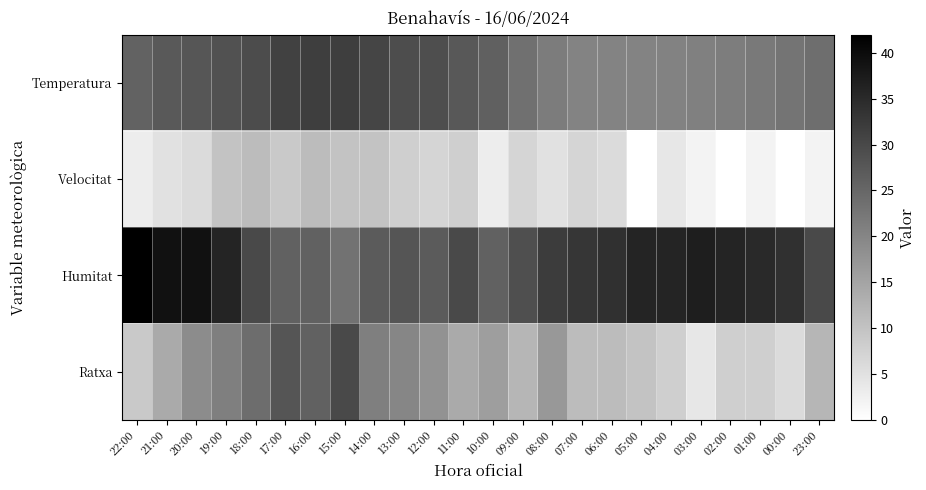

At which category does the chart reach its minimum across all series?

05:00